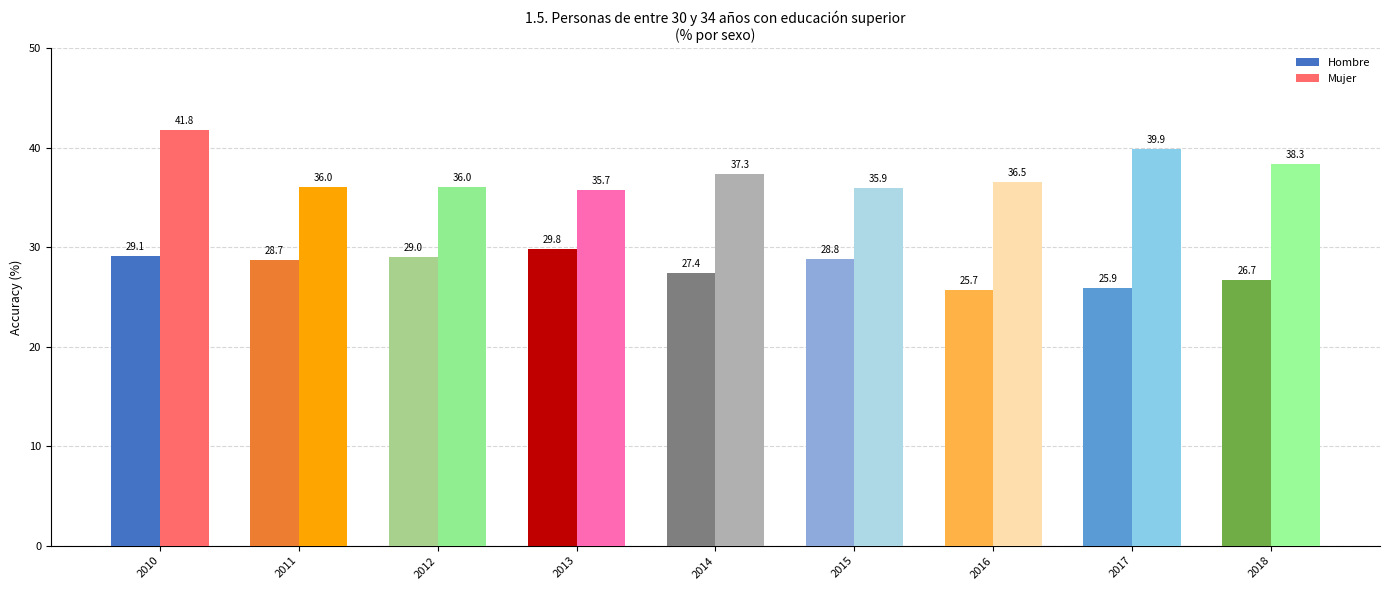

What is the highest value of the Mujer series?

41.8